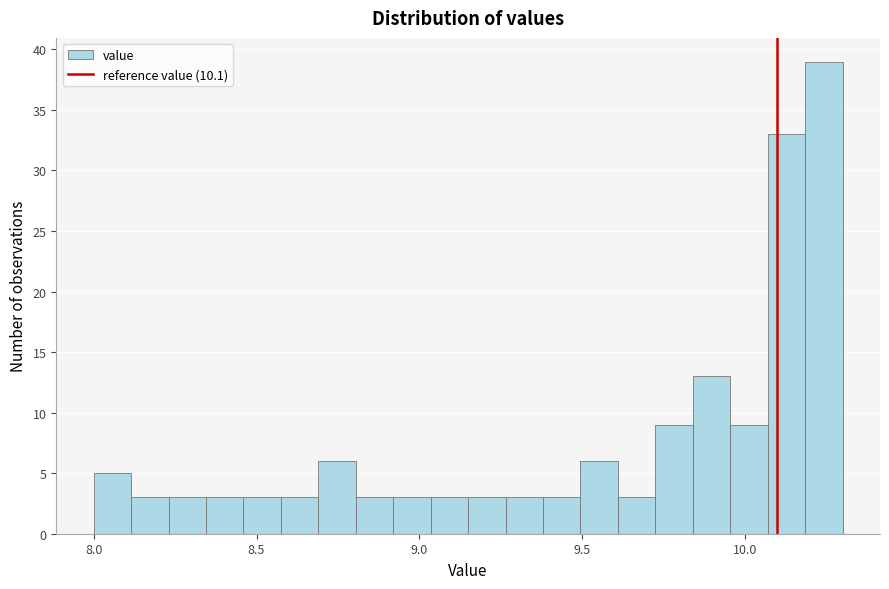

Read against the x-axis, roughly where is the centre of the tallest bar?

10.25